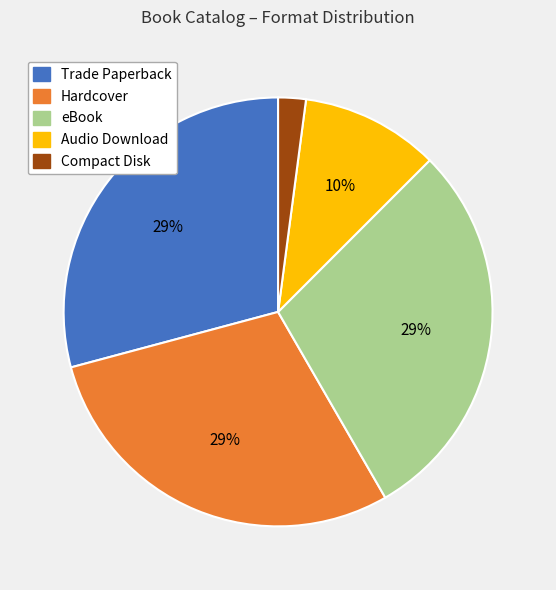

To the nearest percent, what percentage of the pie is Audio Download?

10%